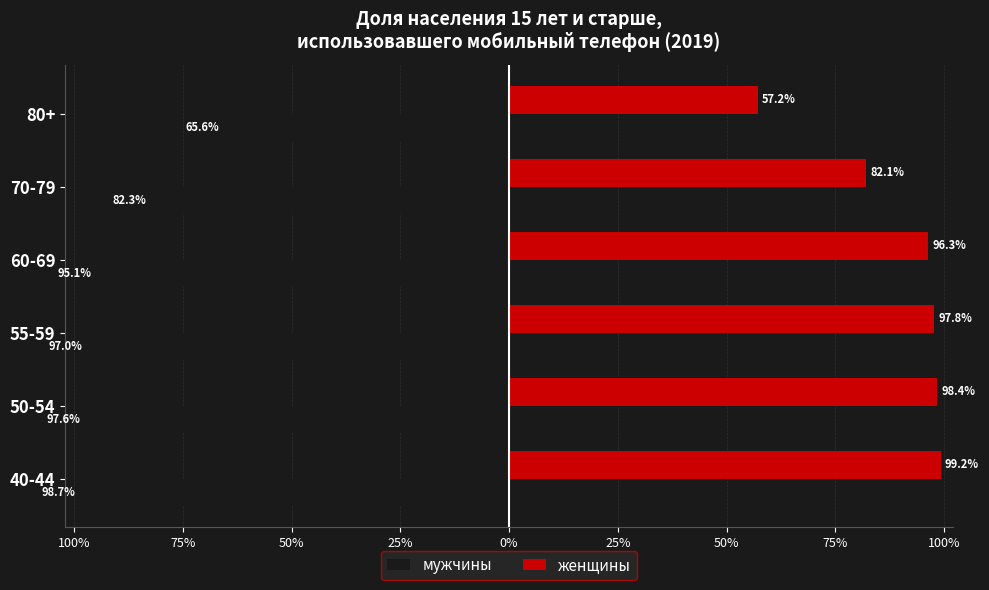

What are all the series names shown in the legend?

мужчины, женщины